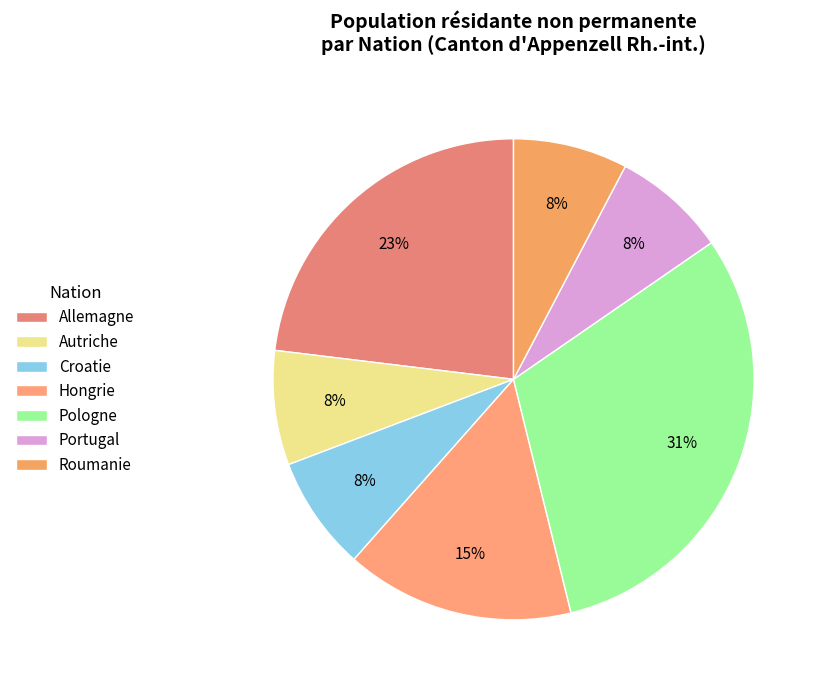

How many slices are in this pie chart?

7